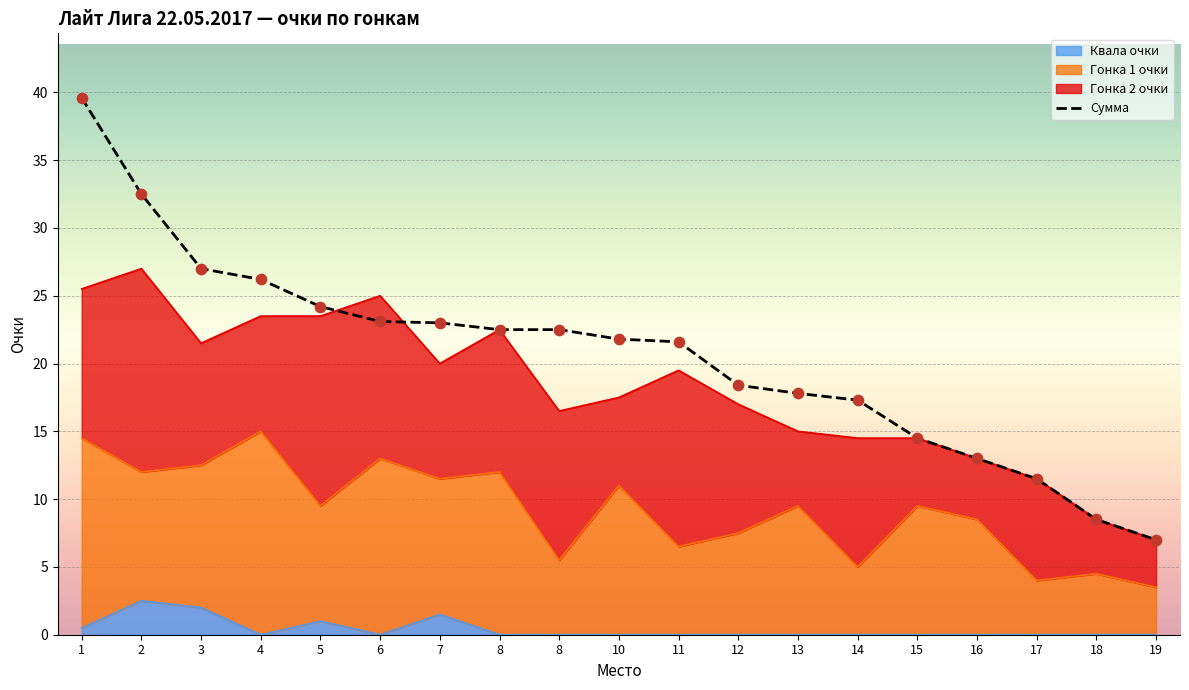

Which series has the largest total across all categories?

Сумма